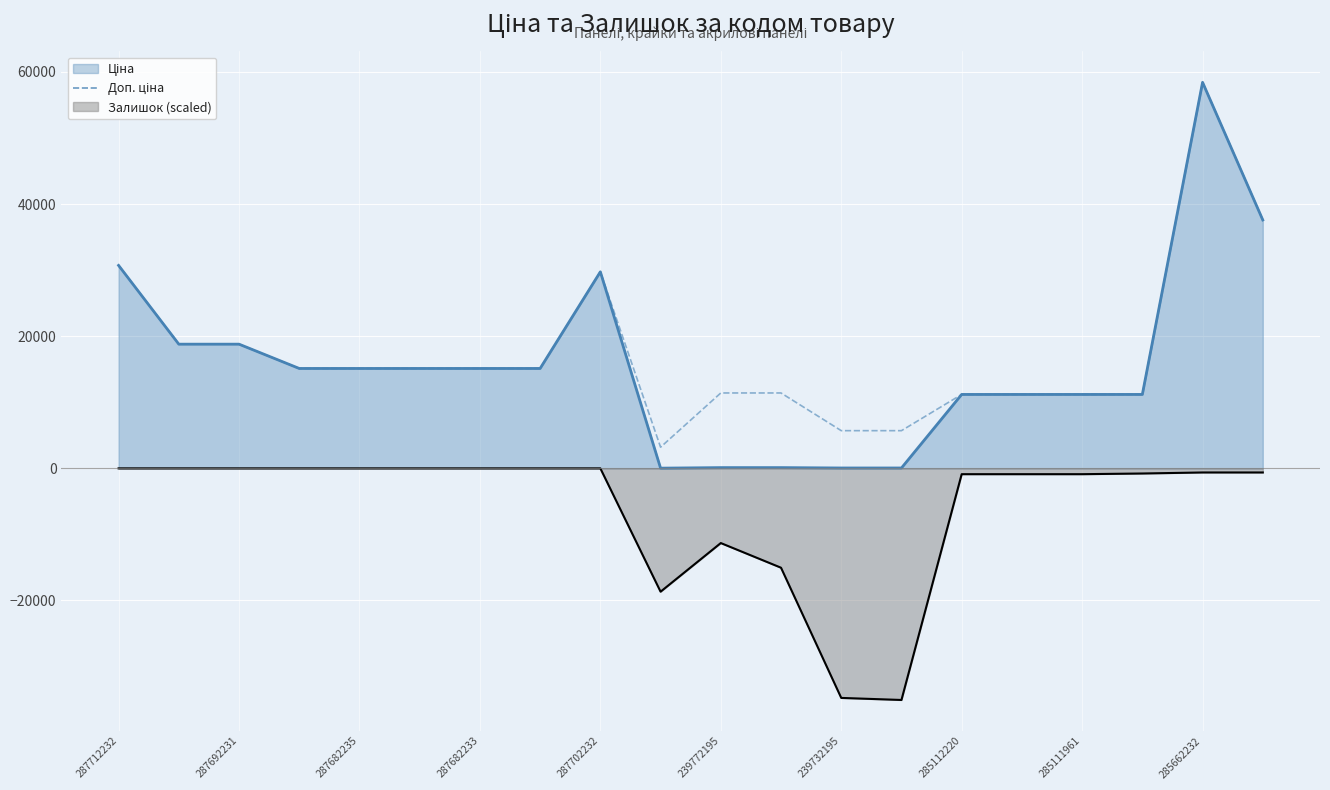

True or false: the data has more than 2 interior local peaks.

False